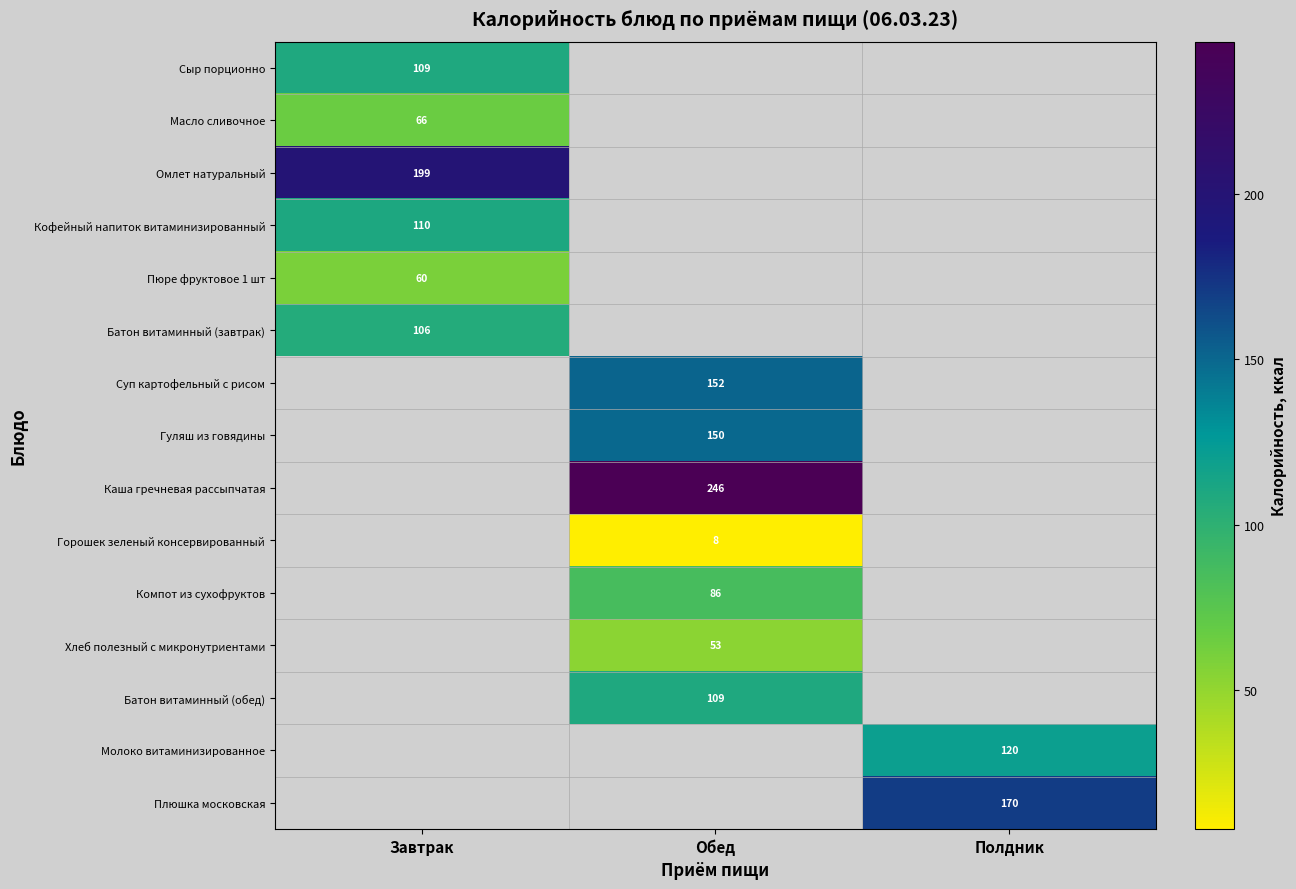

True or false: Суп картофельный с рисом has a value of 35 at Обед.

False